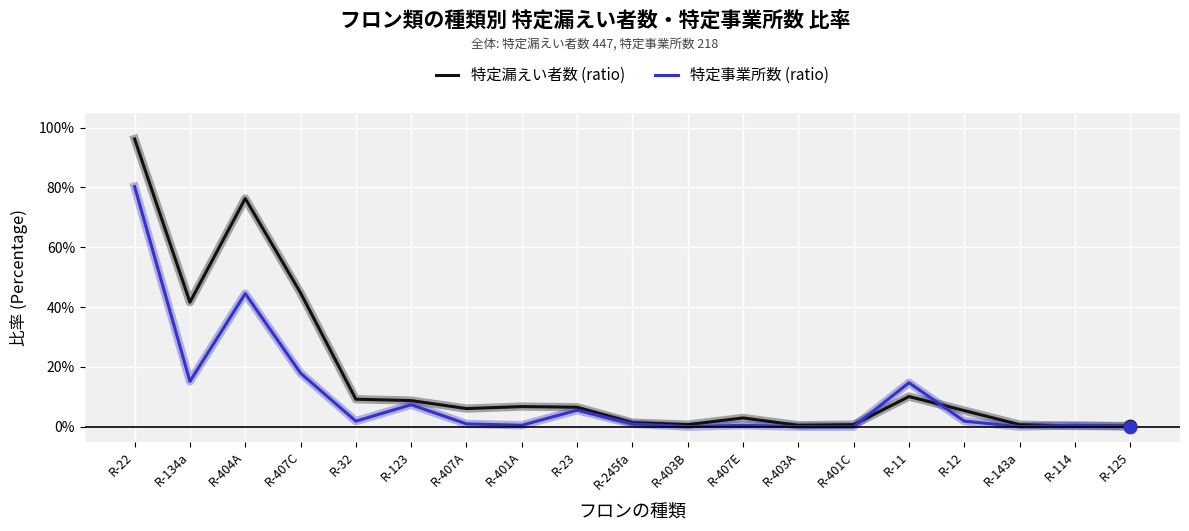

Is this an area chart (filled region under the line)?

No